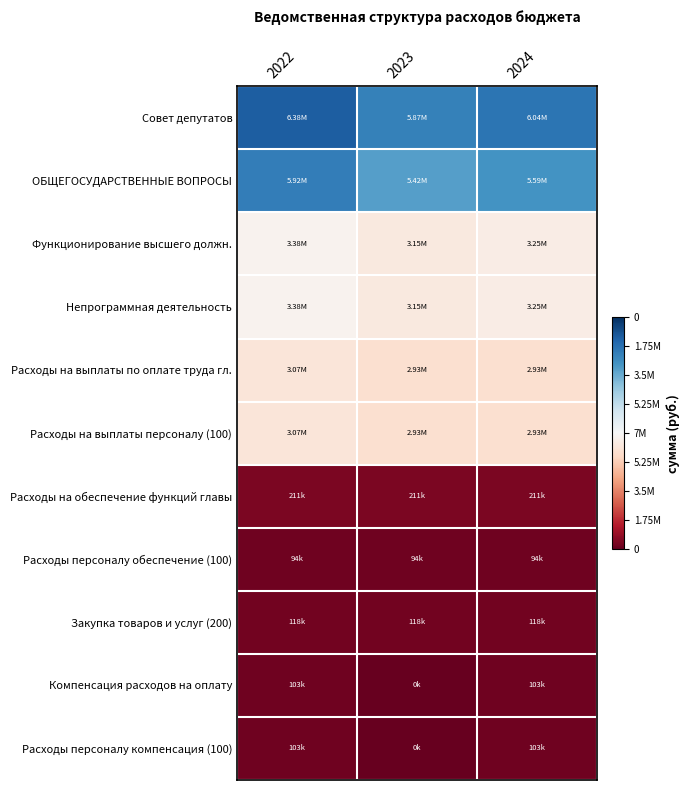

Between 2022 and 2023, which is larger?

2022